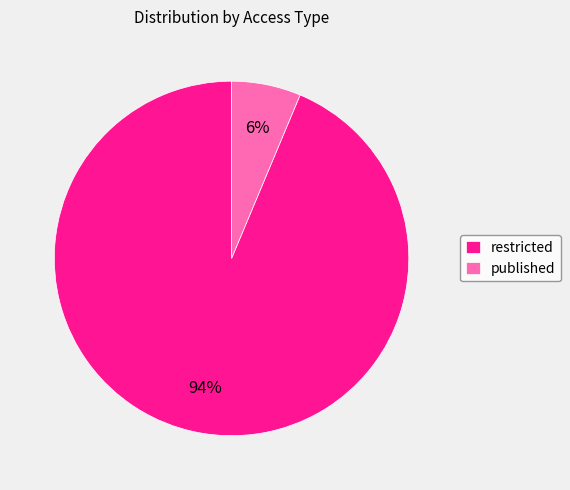

To the nearest percent, what percentage of the pie is restricted?

94%